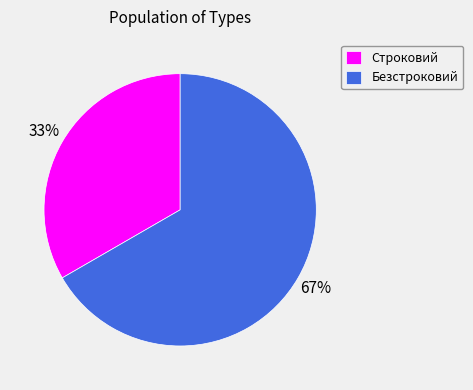

Rank the categories by value from highest to lowest.

Безстроковий, Строковий